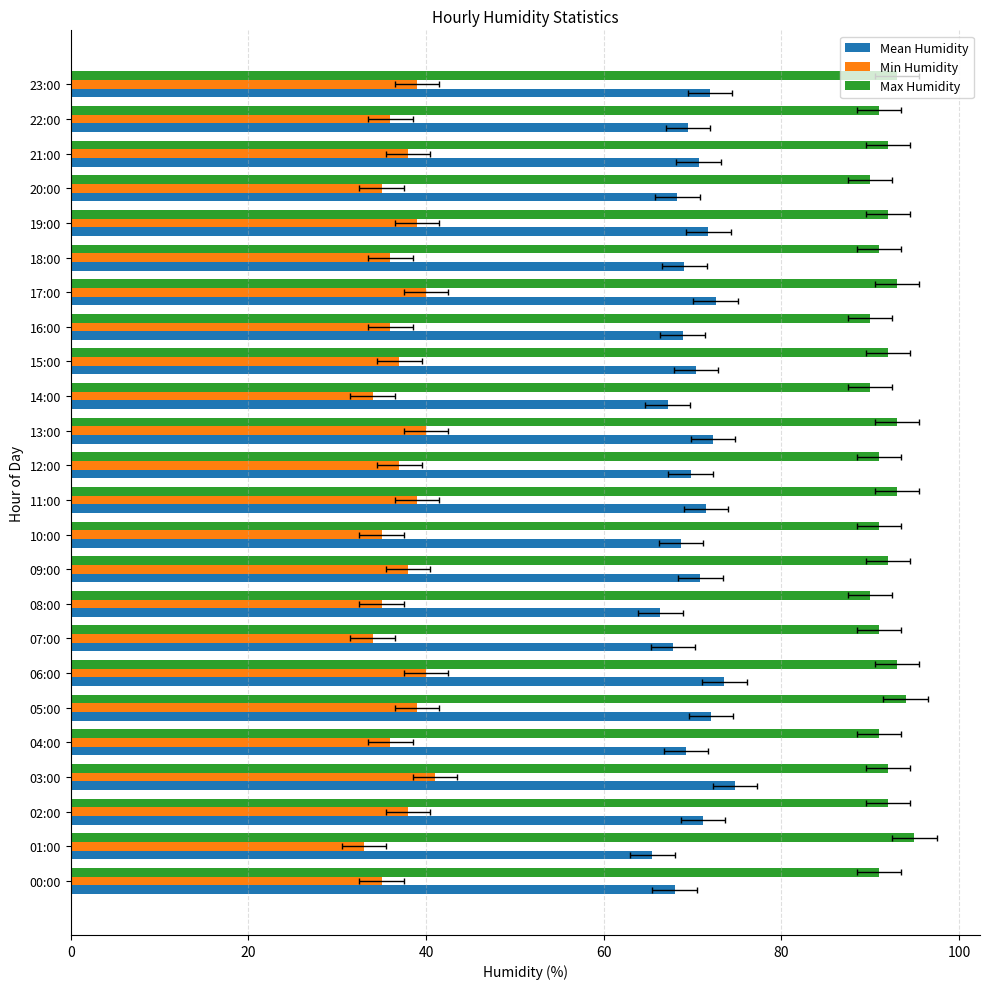

Read the Max Humidity value at 23:00.

93.0